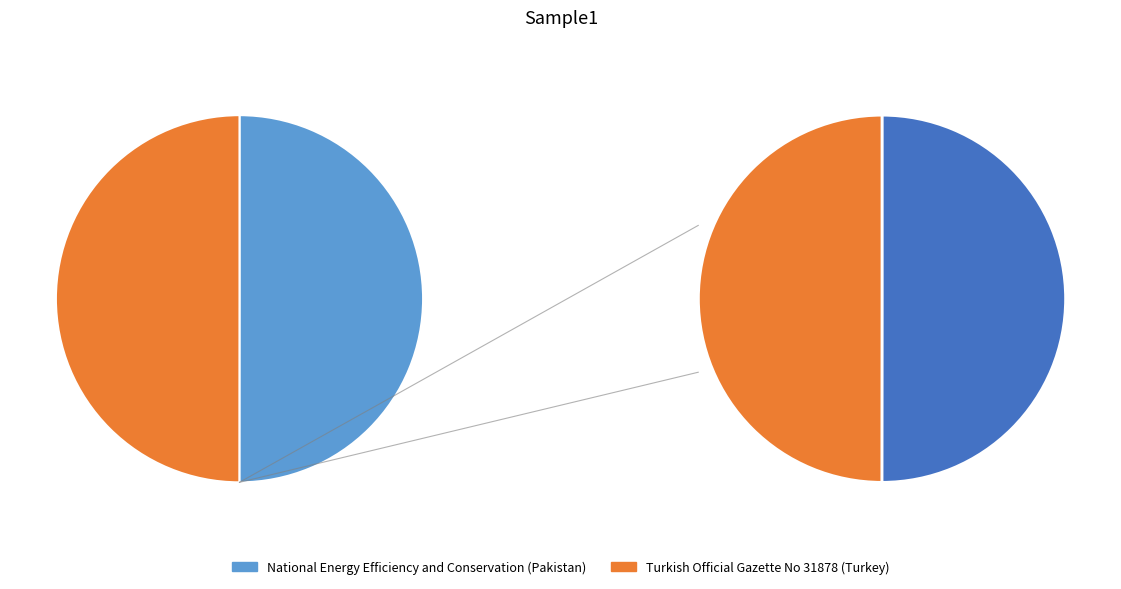

The Turkish Official Gazette No 31878 (Turkey) slice represents 36% of the pie. True or false?

False